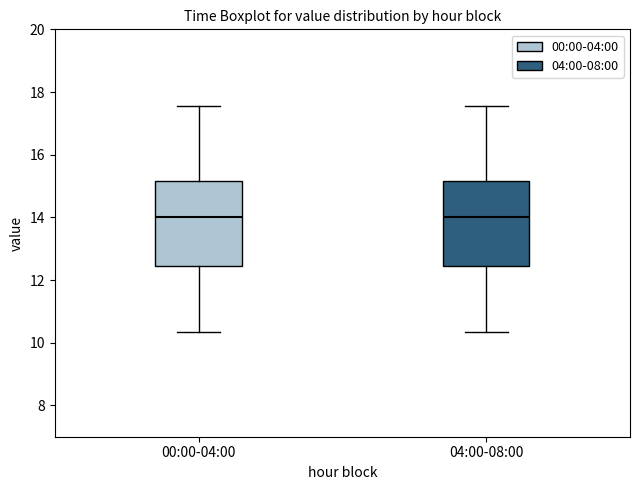

Reading left to right, read every box against the y-axis: the position of its median line, the range the box covers, and the ends of its whiskers. The values are not printed on the chart, so give them approximately, as read against the axis.

00:00-04:00: median 14.0, box 12.4 to 15.2, whiskers 10.4 to 17.6
04:00-08:00: median 14.0, box 12.4 to 15.2, whiskers 10.4 to 17.6